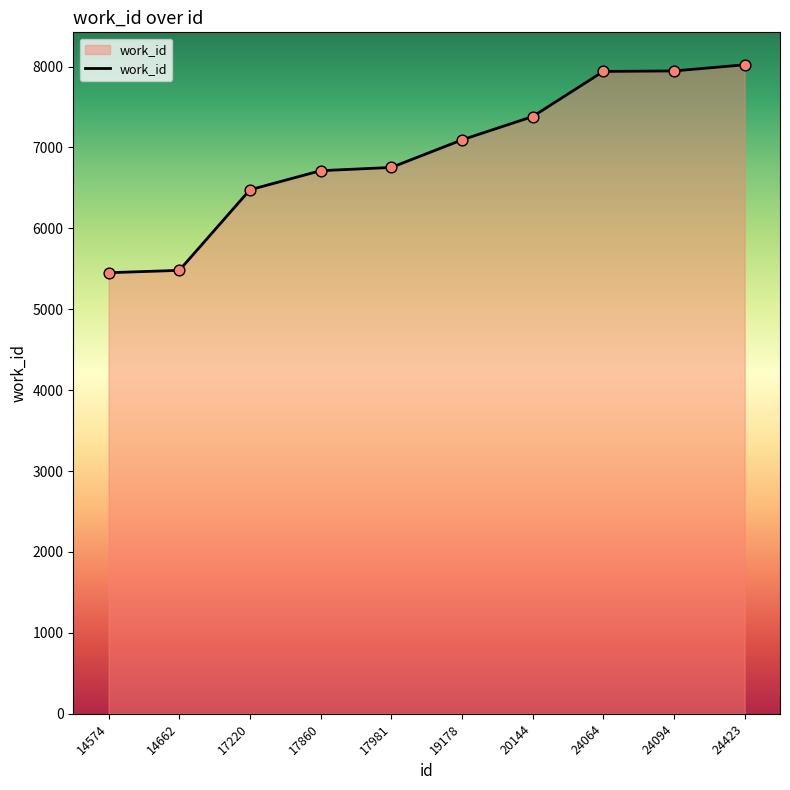

Between 24423 and 24064, which is larger?

24423